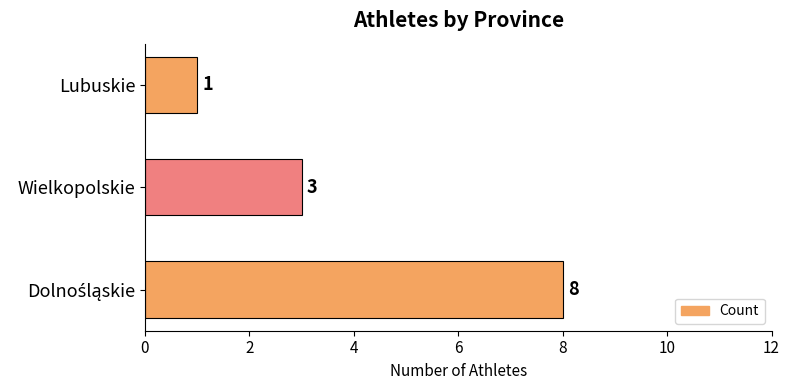

What is the sum of all values?

12